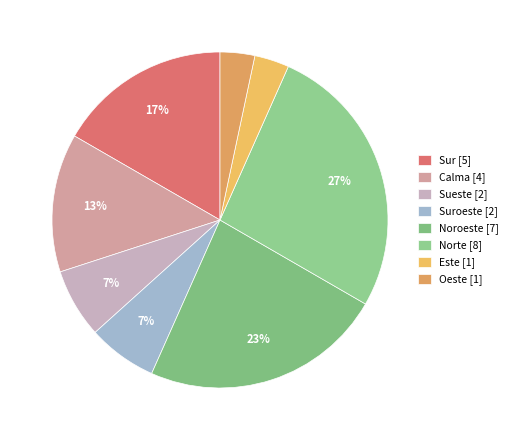

Count the number of slices in the pie.

8